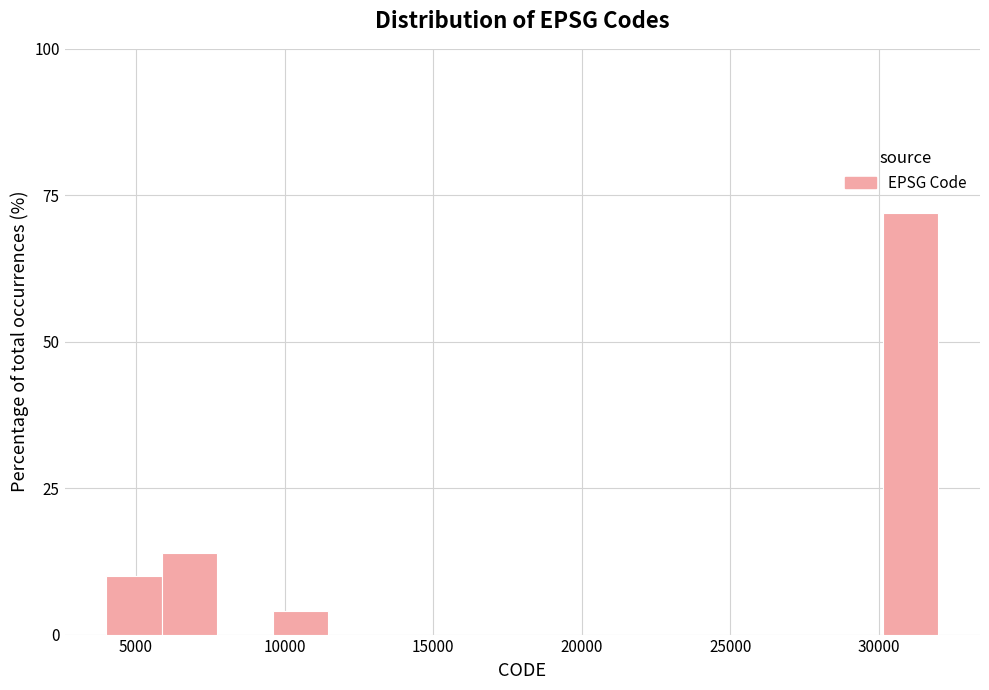

Around what value on the x-axis is the tallest bar? Give the approximate position of its centre, as read against the axis.

31000